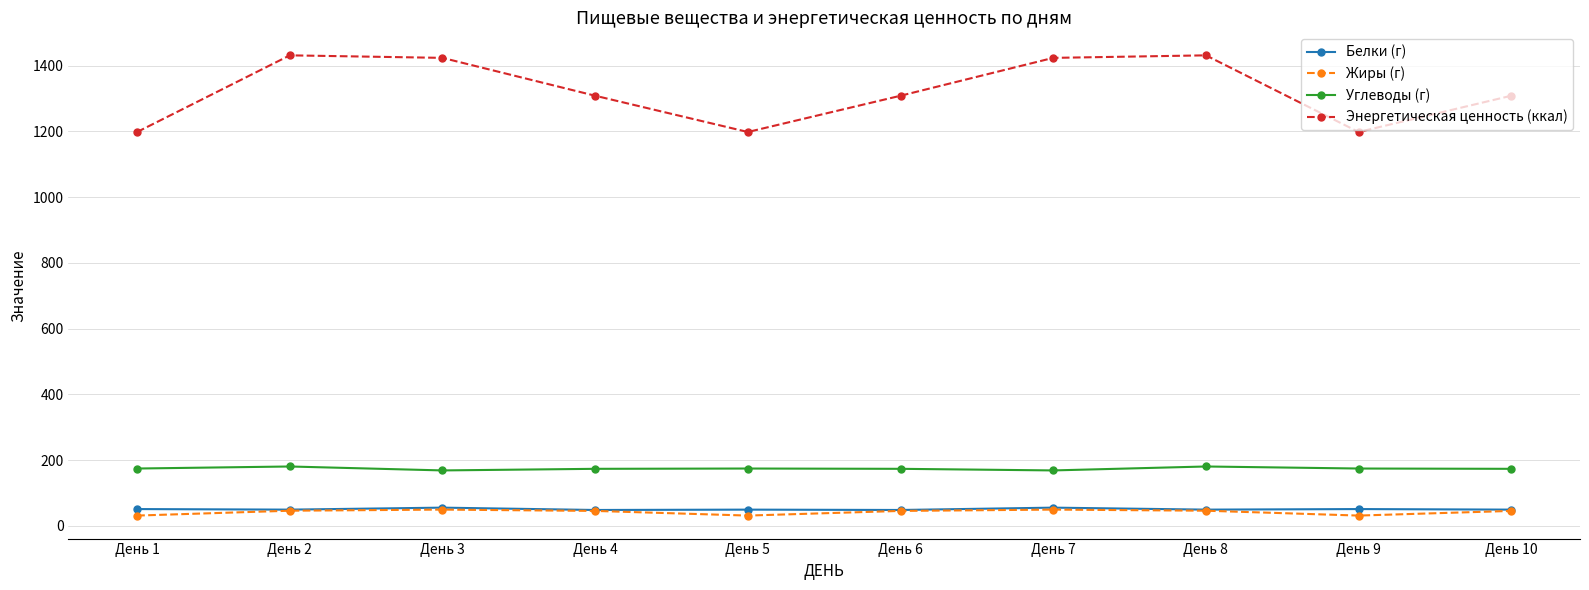

The value of Углеводы (г) at День 2 is 124.6. True or false?

False